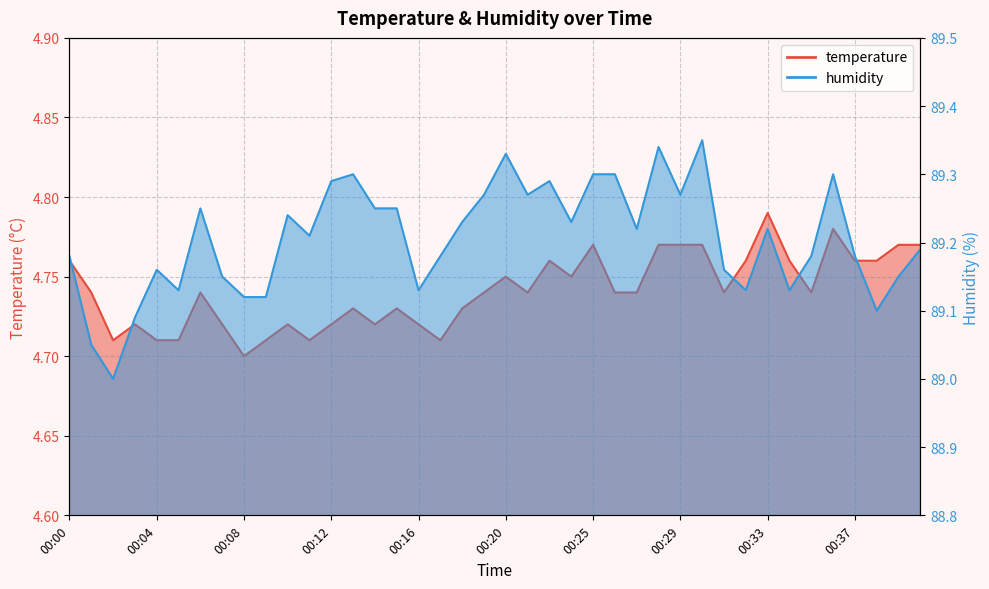

Between 00:06 and 00:34, which series saw the biggest shift?

humidity